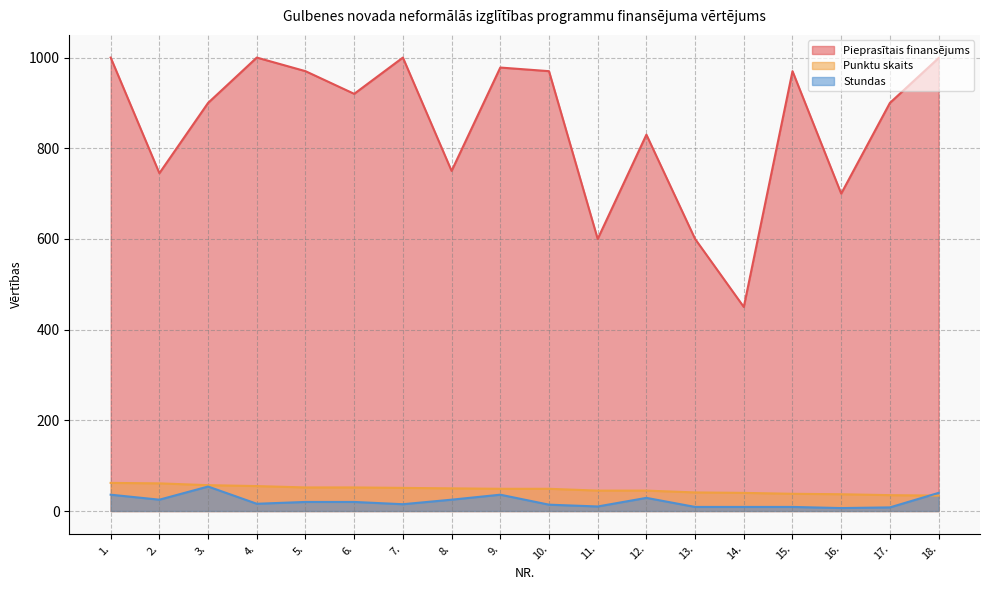

What is the difference between the maximum and second lowest values in the Pieprasītais finansējums series?

400.0